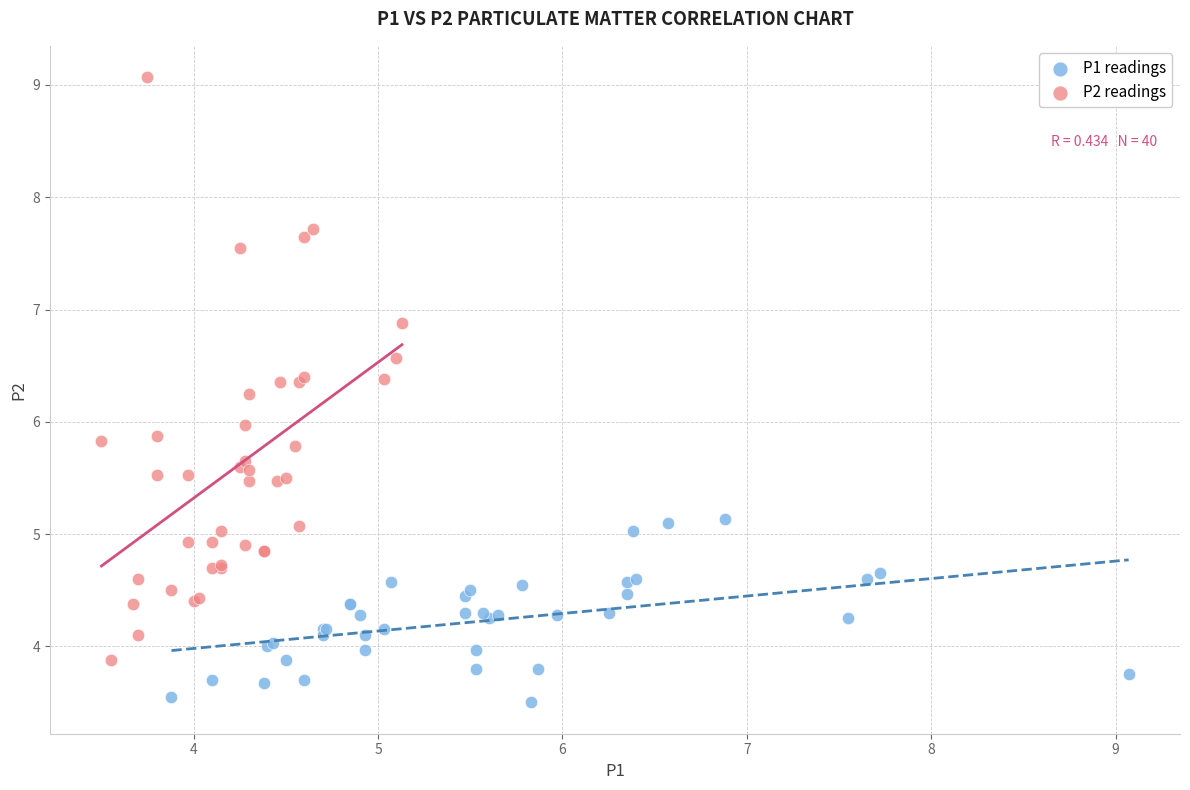

Which series contains the highest Y value?

P2 readings